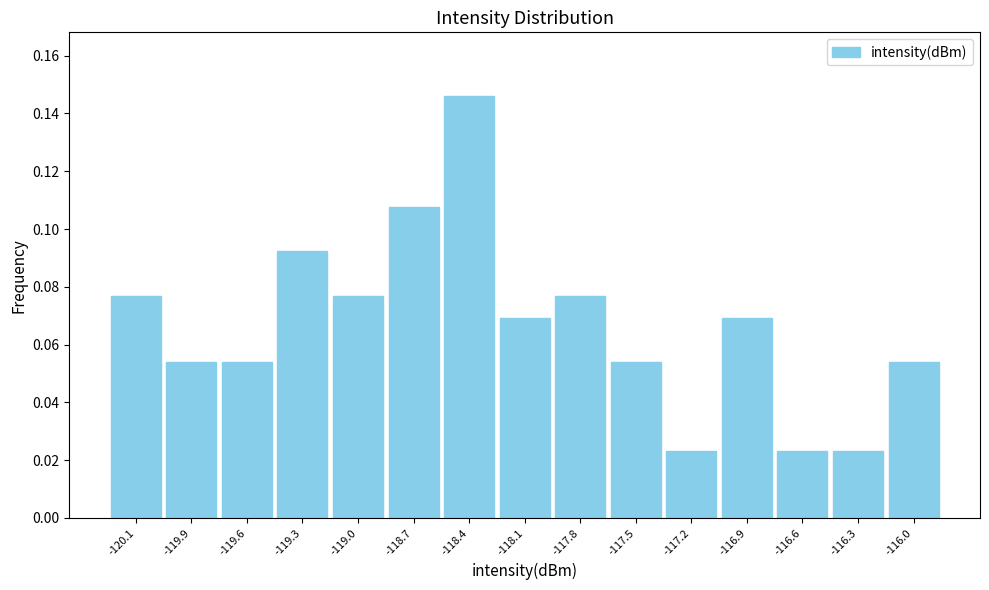

At which category does the chart reach its peak across all series?

-118.4